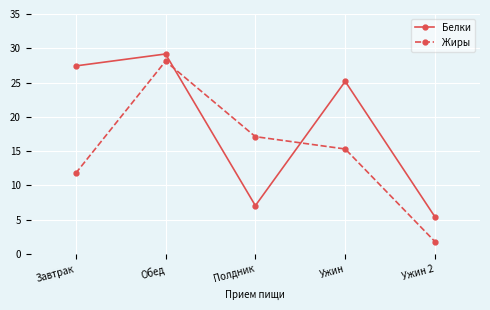

Does the chart have visible grid lines?

Yes